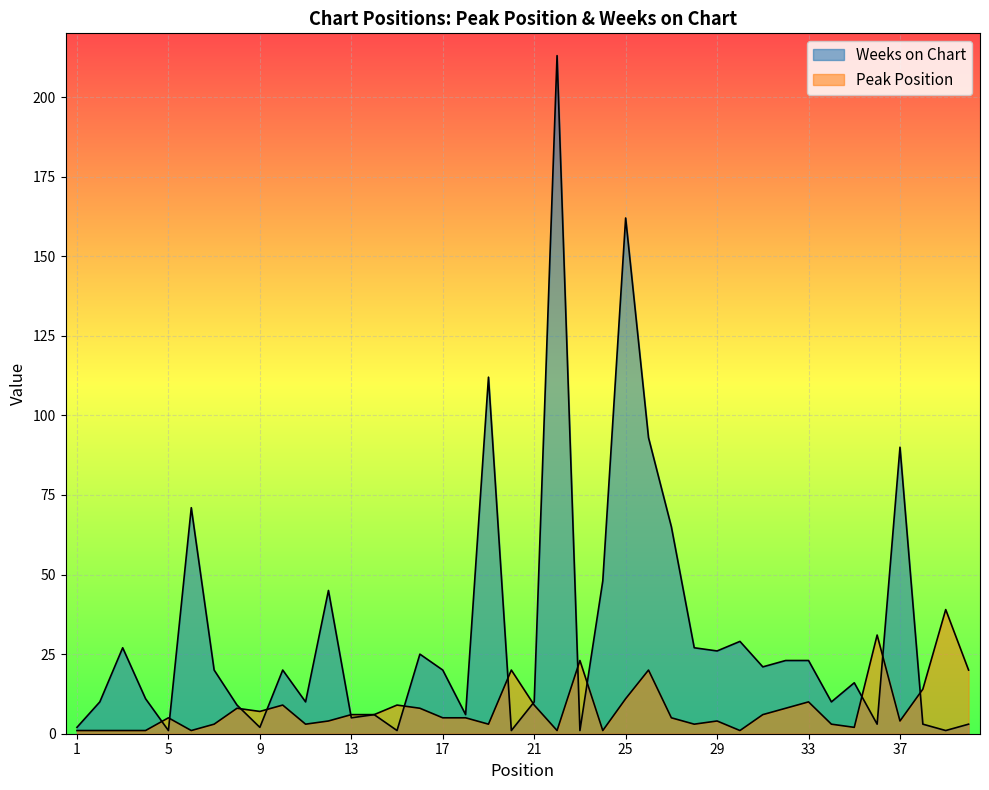

Which series ends up on top after the final intersection of Peak Position and Weeks on Chart?

Peak Position